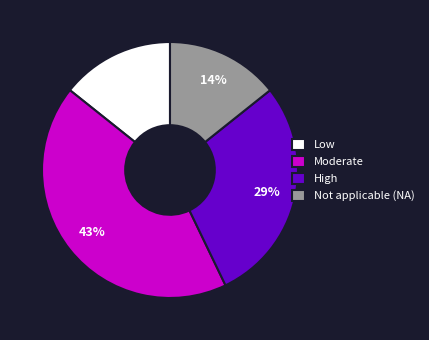

Approximately how many times larger is the value at Low compared to Moderate?

0.3